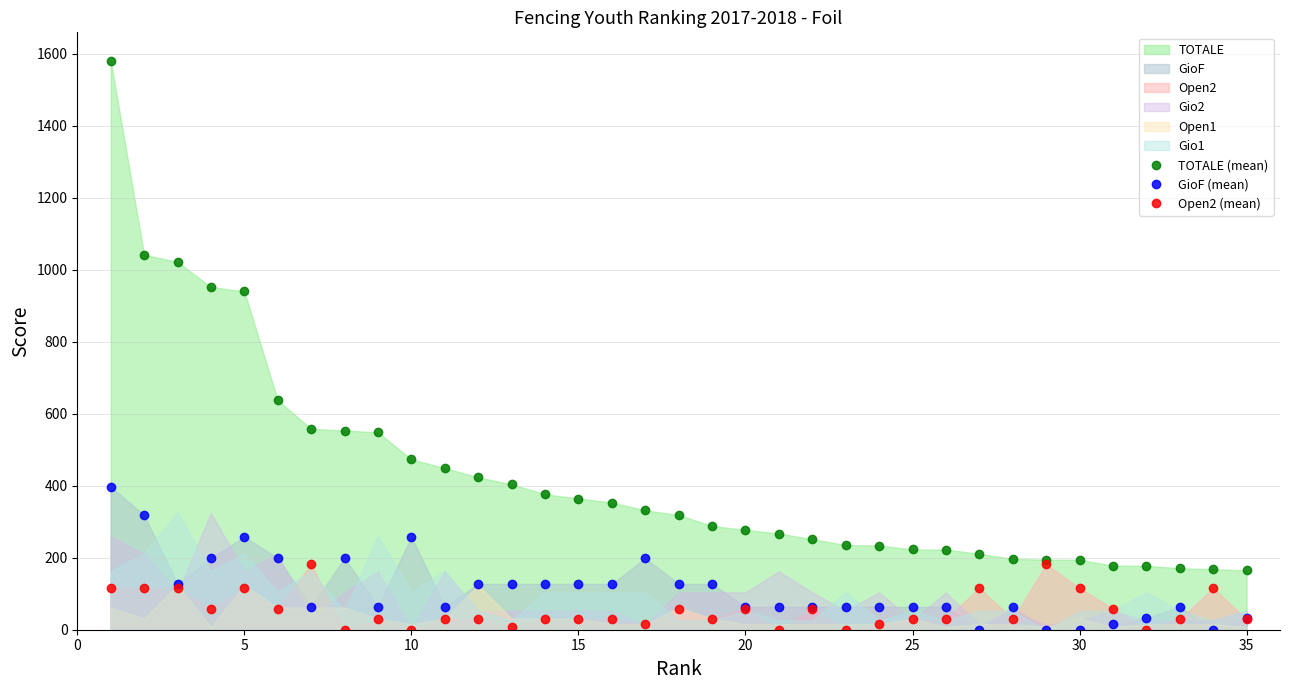

The value of TOTALE (mean) at 15 is 124.5. True or false?

False